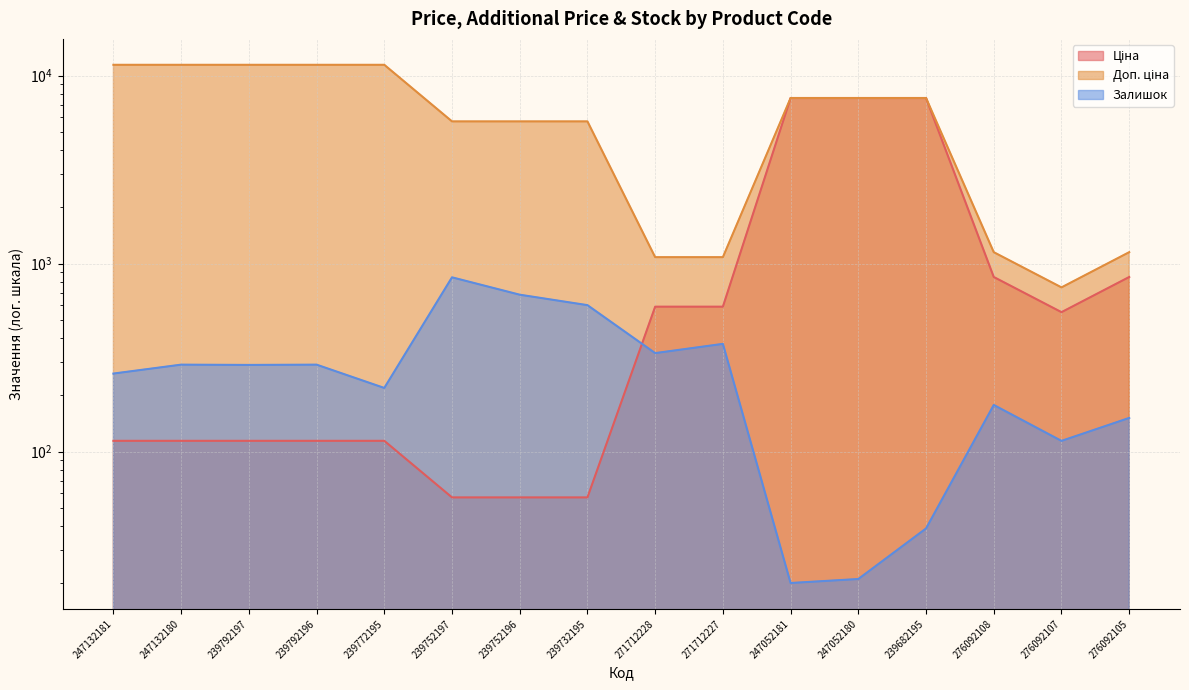

Which category has the lowest value across all series?

247052181